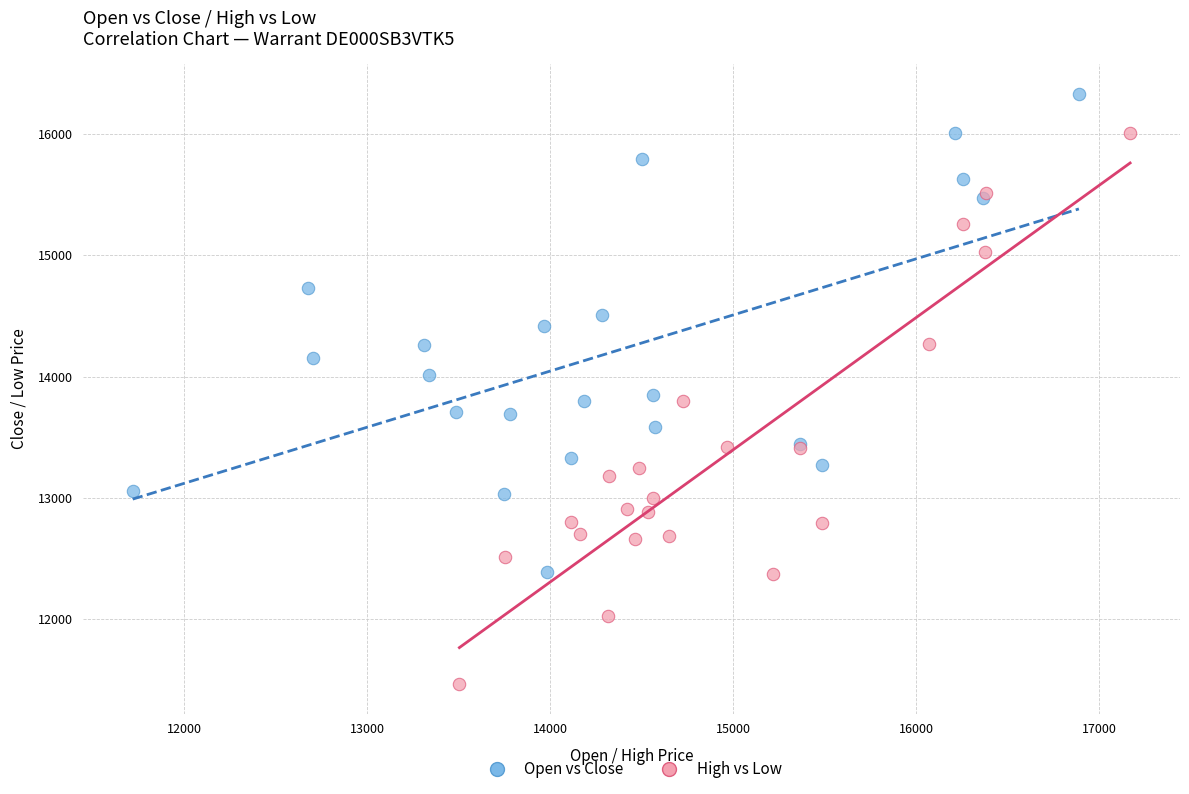

Which series has the largest Y range (max minus min)?

High vs Low